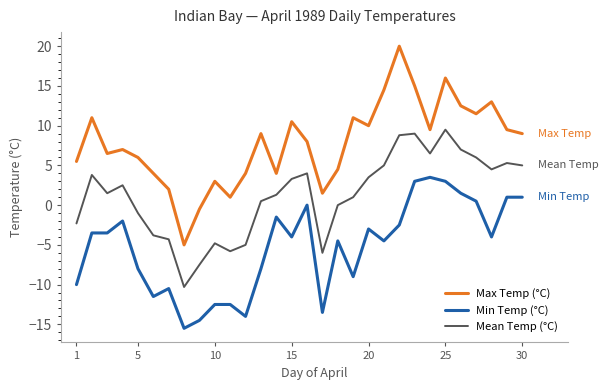

Which series has the largest total across all categories?

Max Temp (°C)